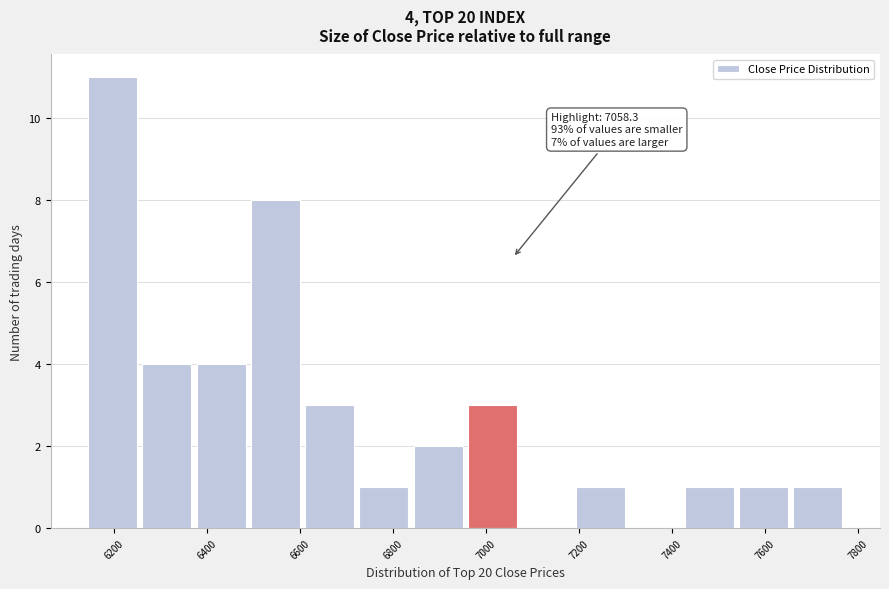

Which range on the x-axis has the tallest bar?

6140 to 6260